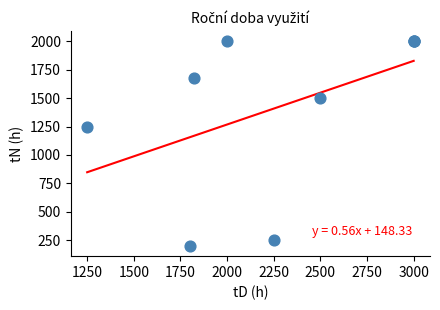

What Y value in the scatter plot is closest to 1100?

1250